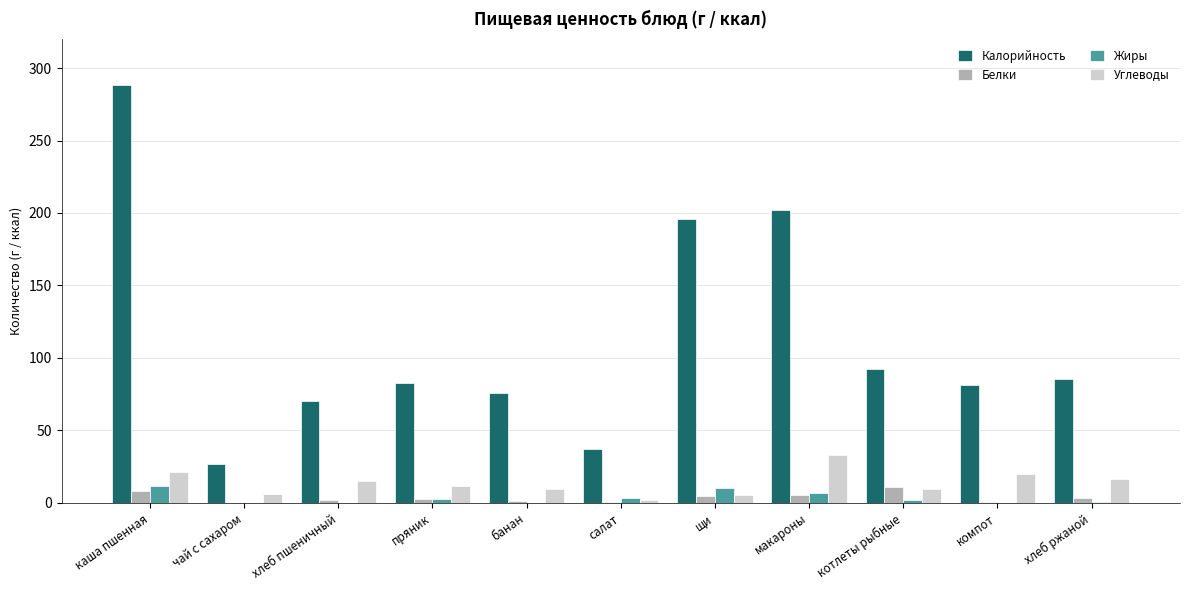

What is the difference between the Белки values at хлеб пшеничный and компот?

1.8